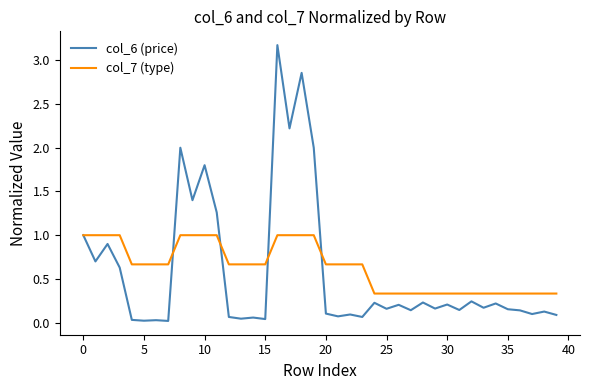

What is the maximum value shown in the chart?

3.2